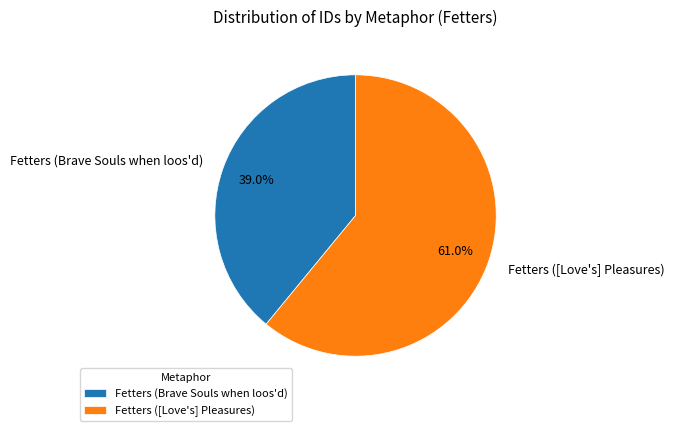

To the nearest percent, what percentage of the pie is Fetters ([Love's] Pleasures)?

61%